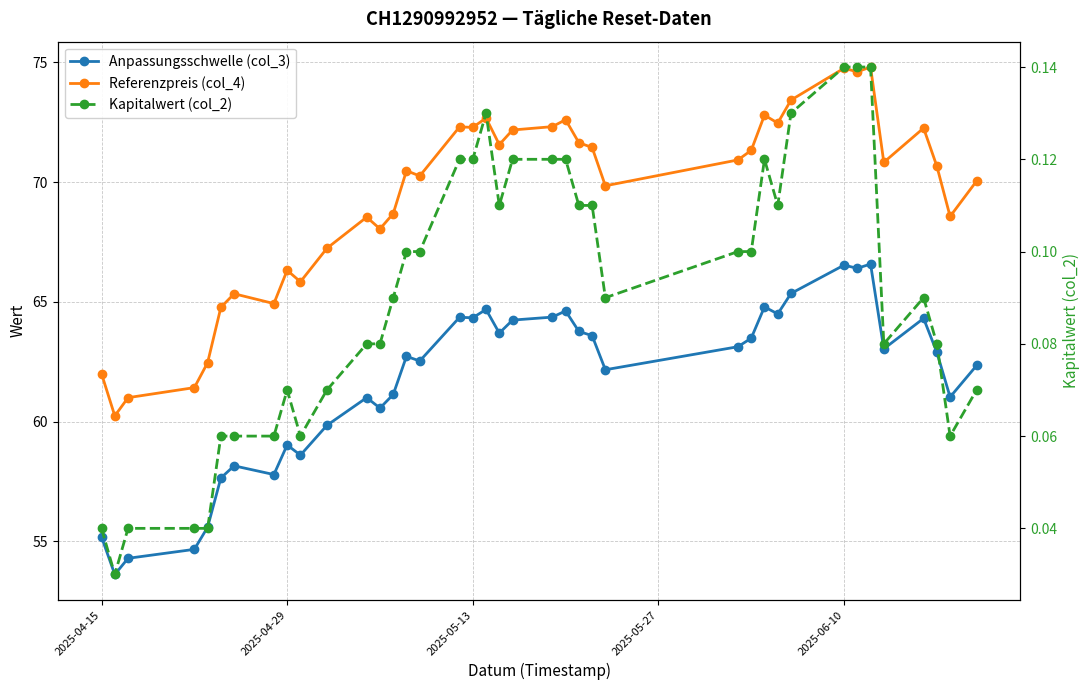

Is it true that Anpassungsschwelle (col_3) equals 86.9 at 34?

False